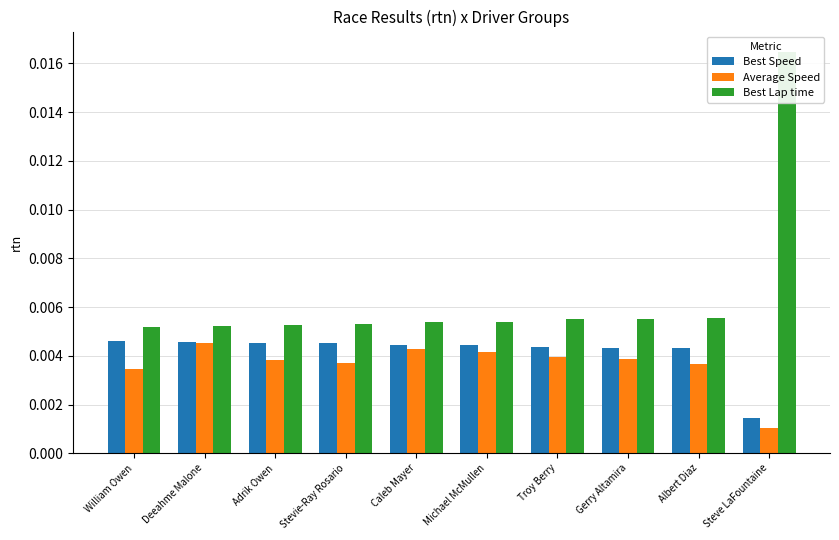

Rank the series by their average value, from lowest to highest.

Average Speed, Best Speed, Best Lap time